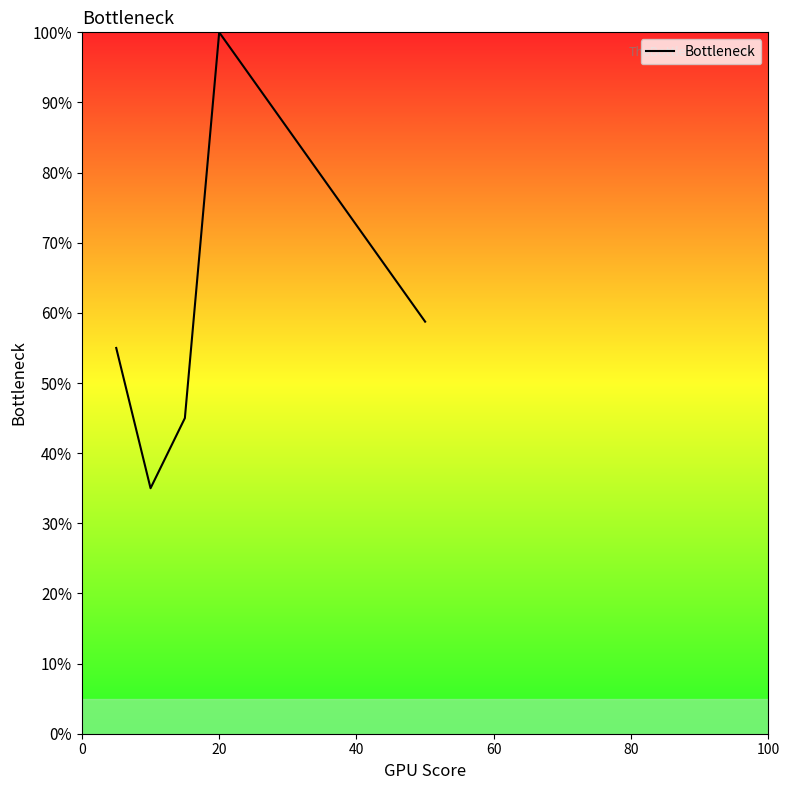

Reading left to right, list all the values displayed in this chart.

55.0	35.0	45.0	100.0	58.8